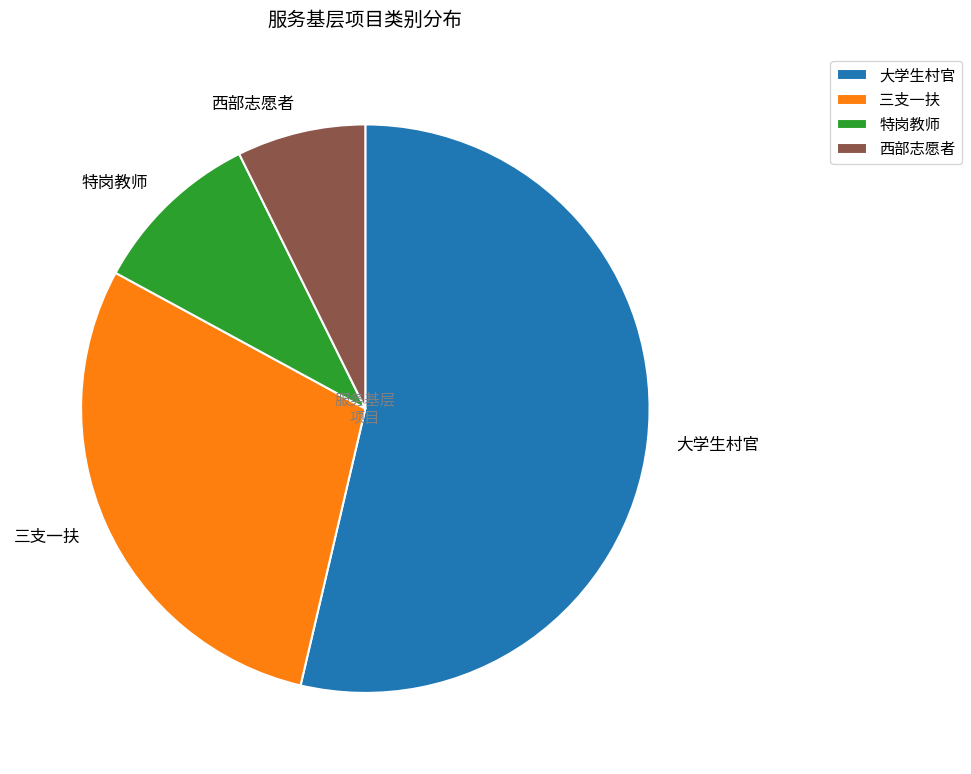

What is the largest slice in the pie chart?

大学生村官